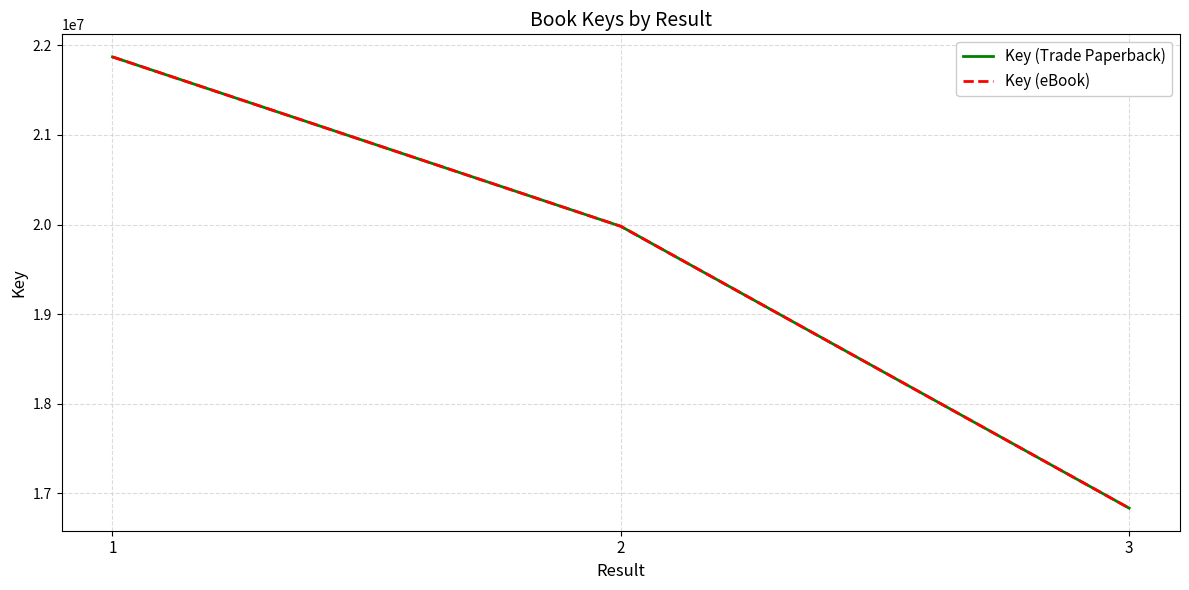

Does the chart have visible grid lines?

Yes